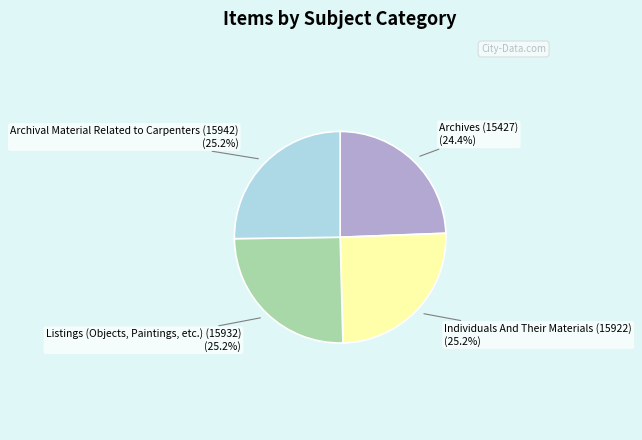

To the nearest percent, what percentage of the pie is Archives (15427)?

24%